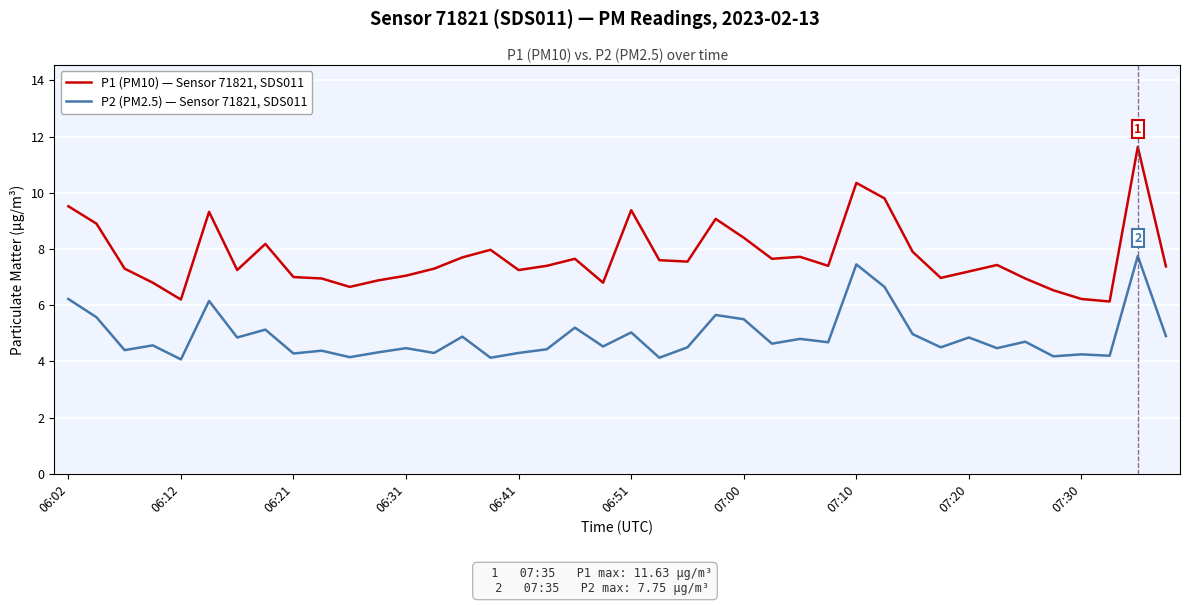

What is the minimum value for P1 (PM10) — Sensor 71821, SDS011?

6.1